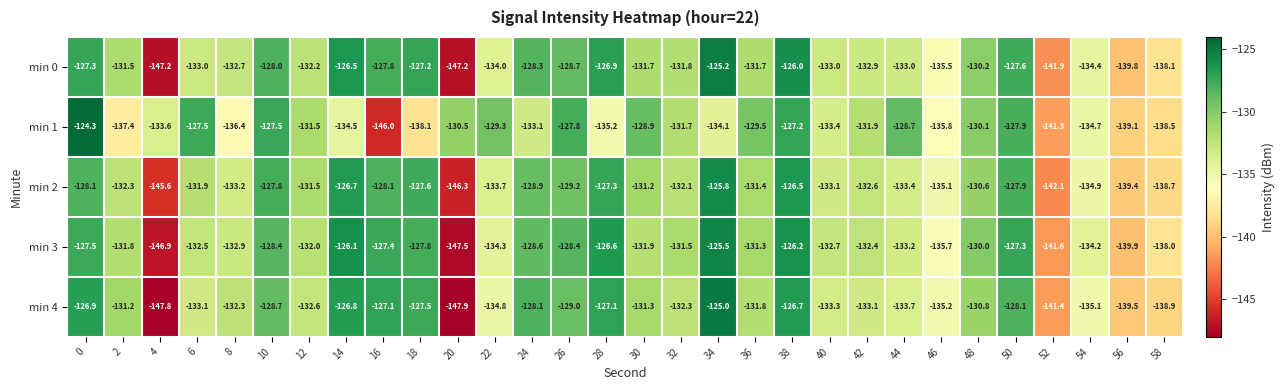

What is the minimum value for min 3?

-147.5